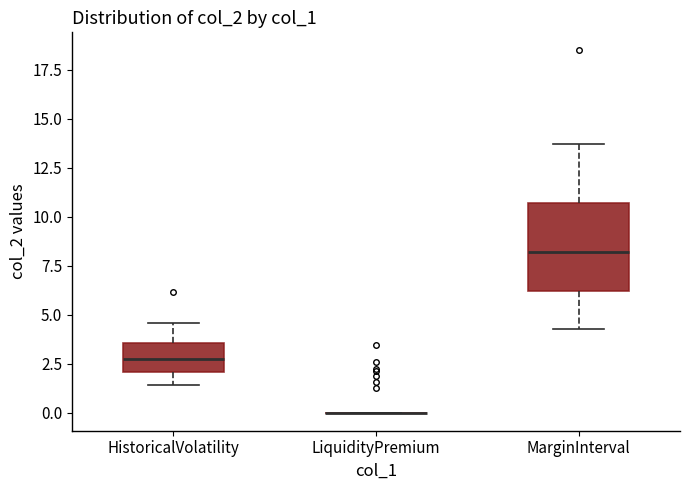

Comparing the boxes themselves (not the whiskers), which one is the tallest?

MarginInterval